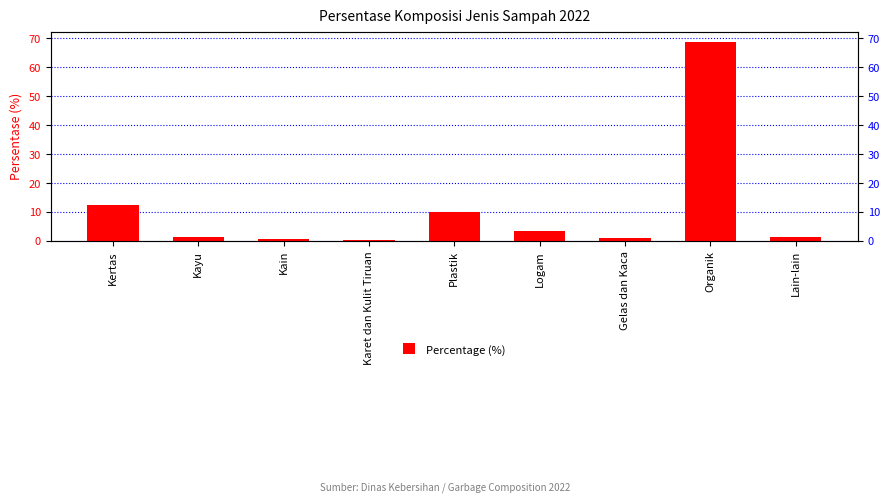

Are the bars horizontal?

No